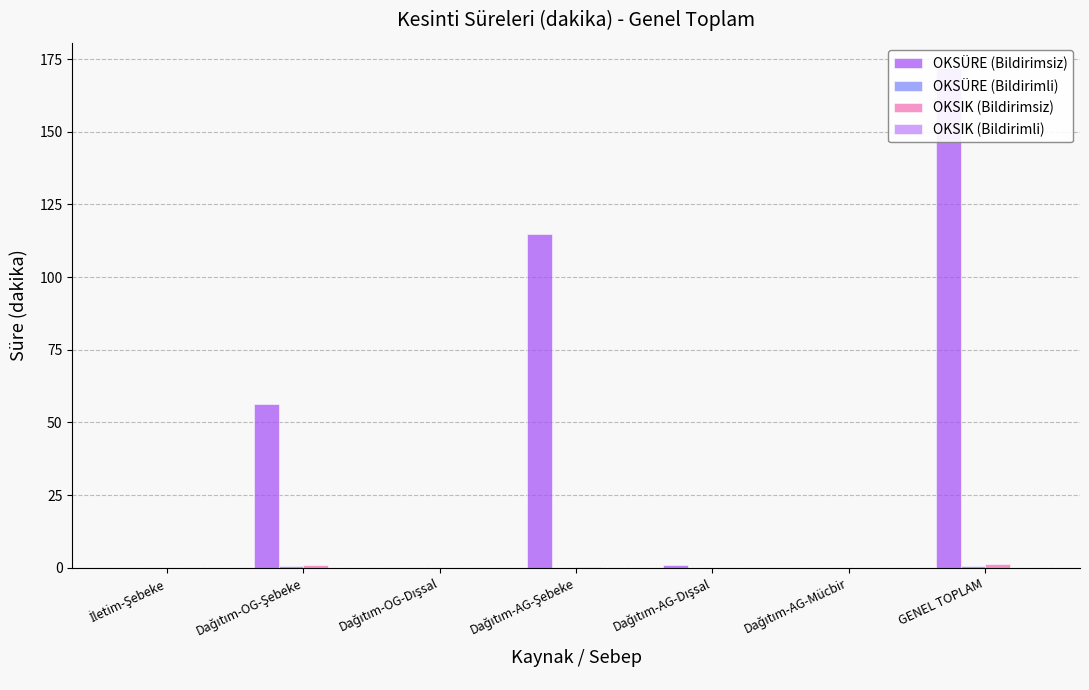

What is the greatest value displayed?

172.0